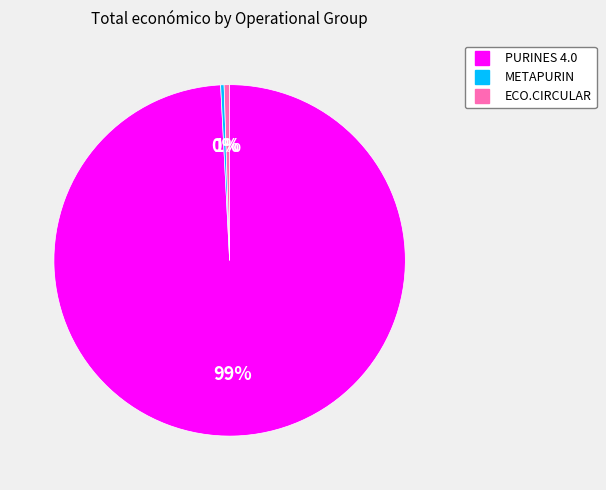

Does PURINES 4.0 account for over 50% of the chart?

Yes